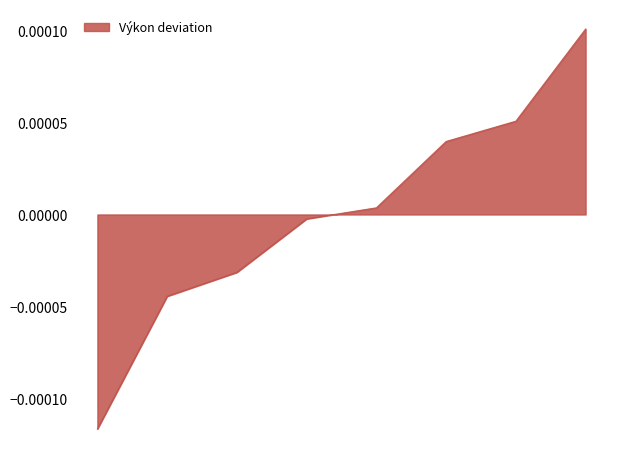

How many distinct data groups are displayed?

1